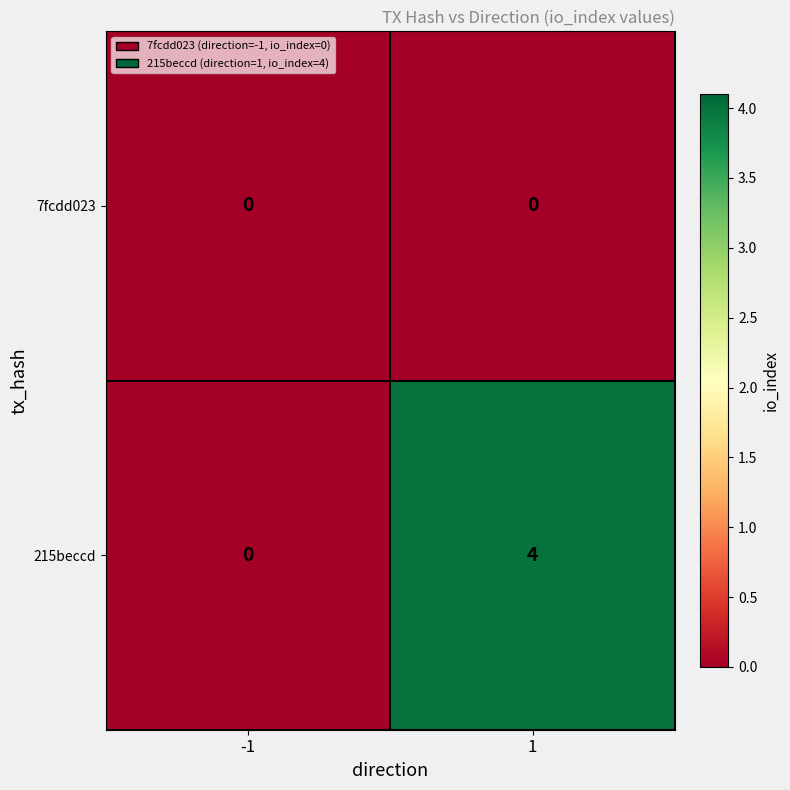

List the series in order of their overall mean, highest first.

215beccd, 7fcdd023